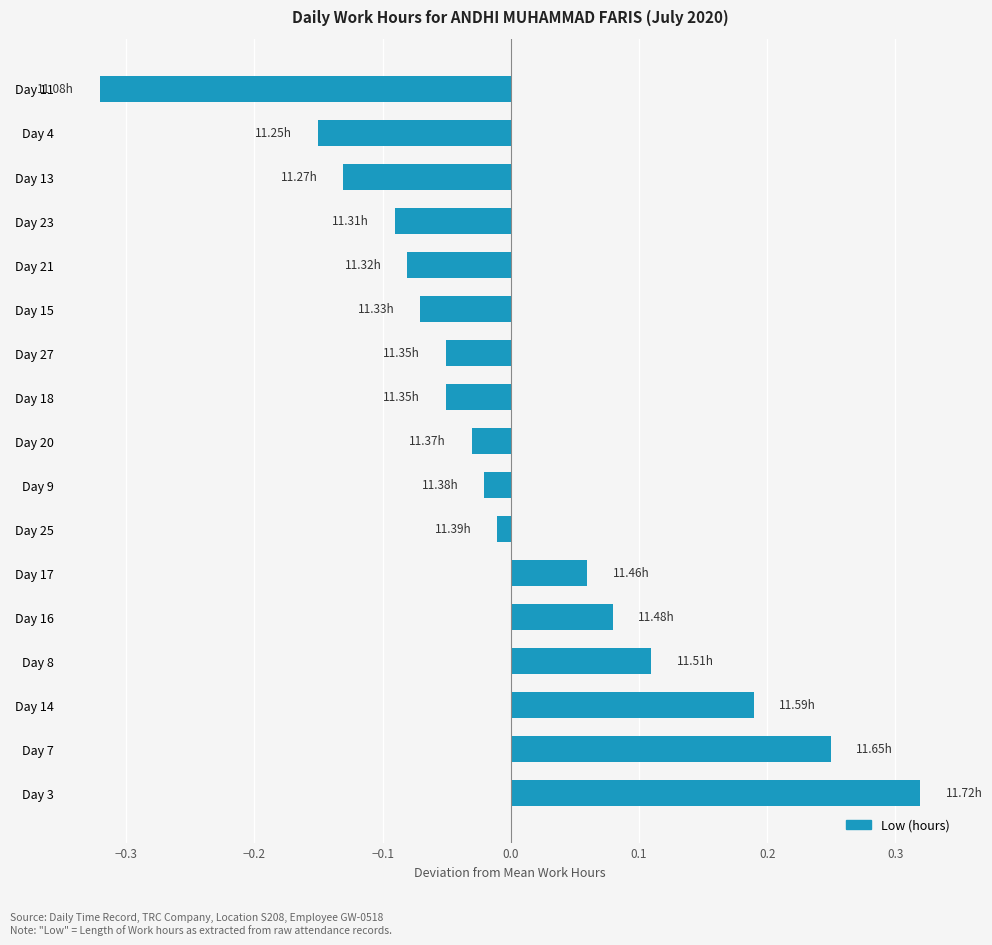

How many values are below 0?

11